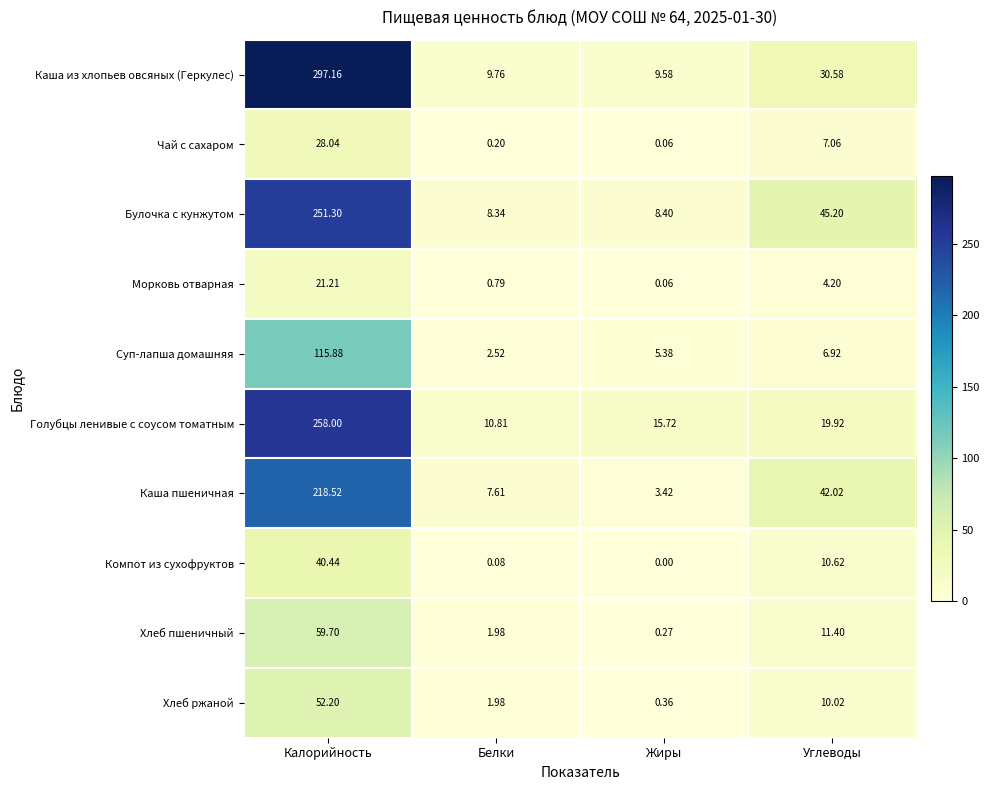

Where does the Хлеб ржаной series first go above 10?

Калорийность